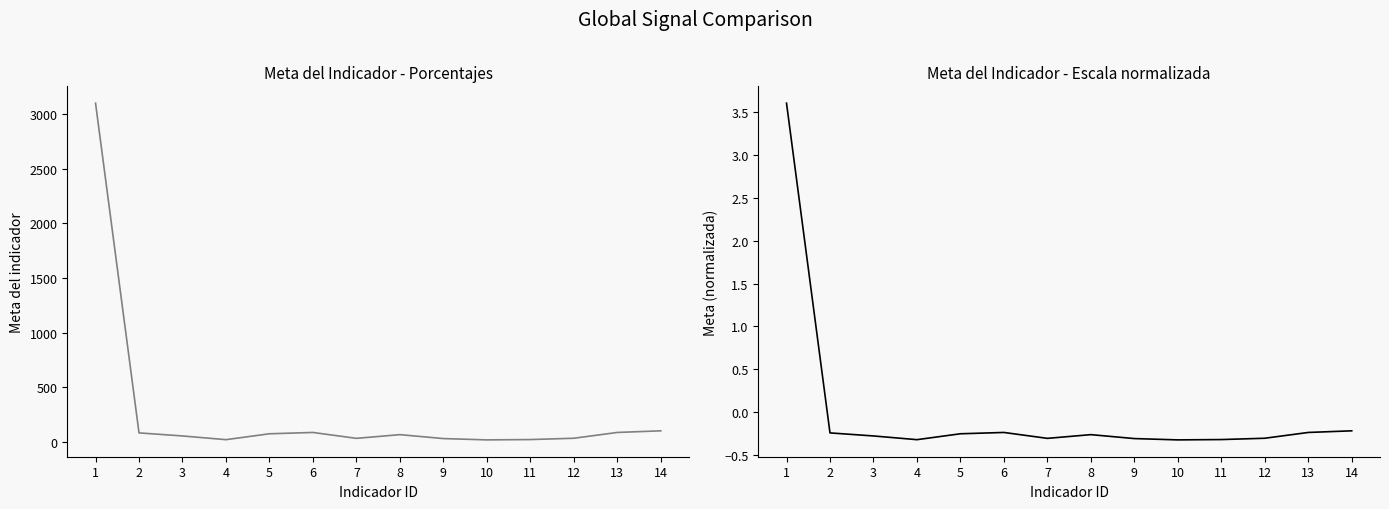

How many lines are shown in the chart?

2